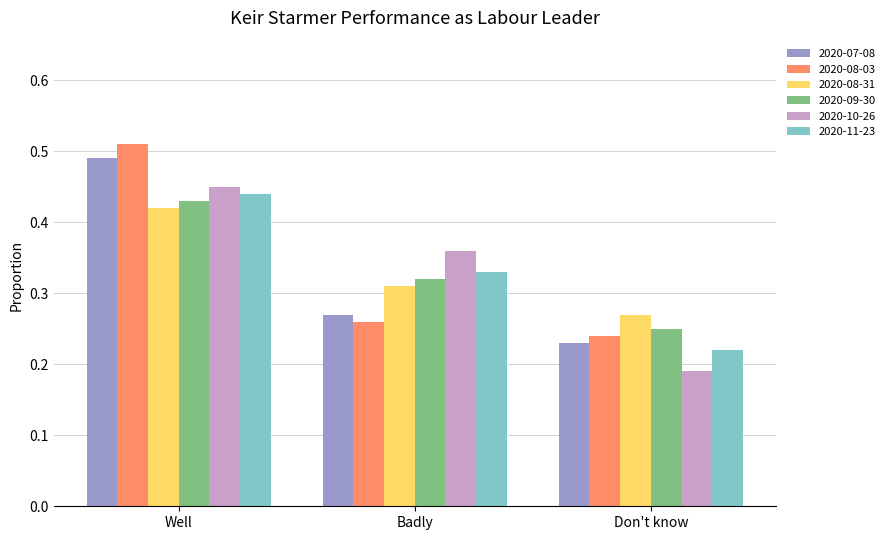

What position from the right is Badly?

2